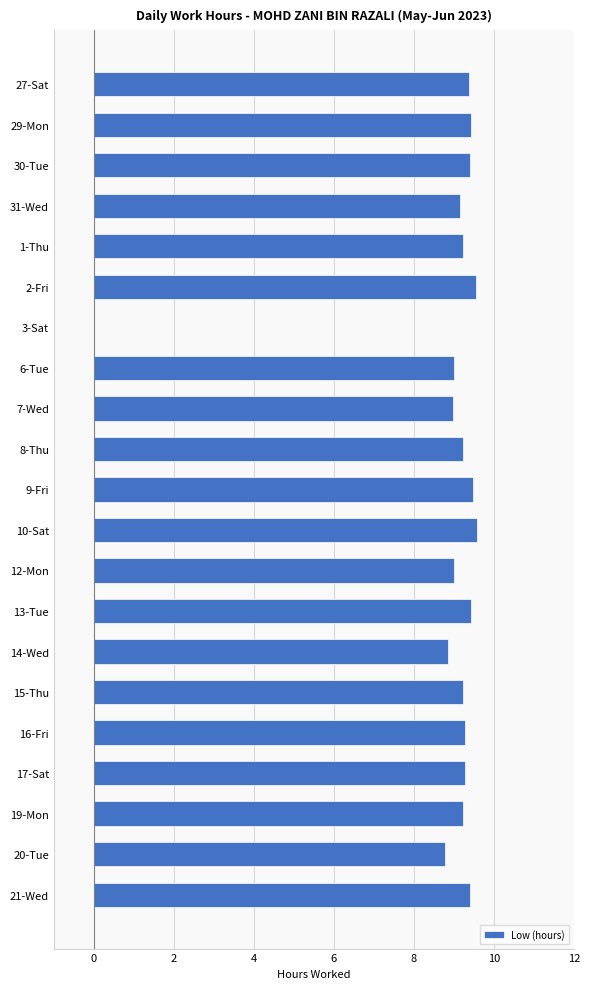

What is the sum of all values?

184.9